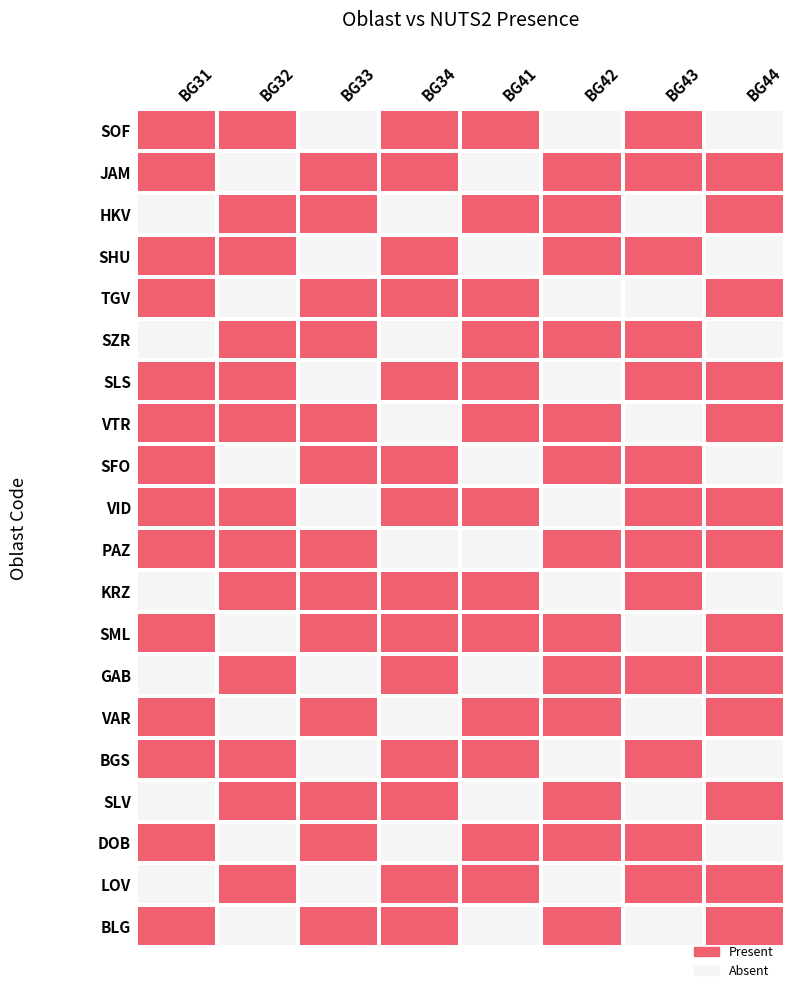

What is the total value across all series at BG42?

13